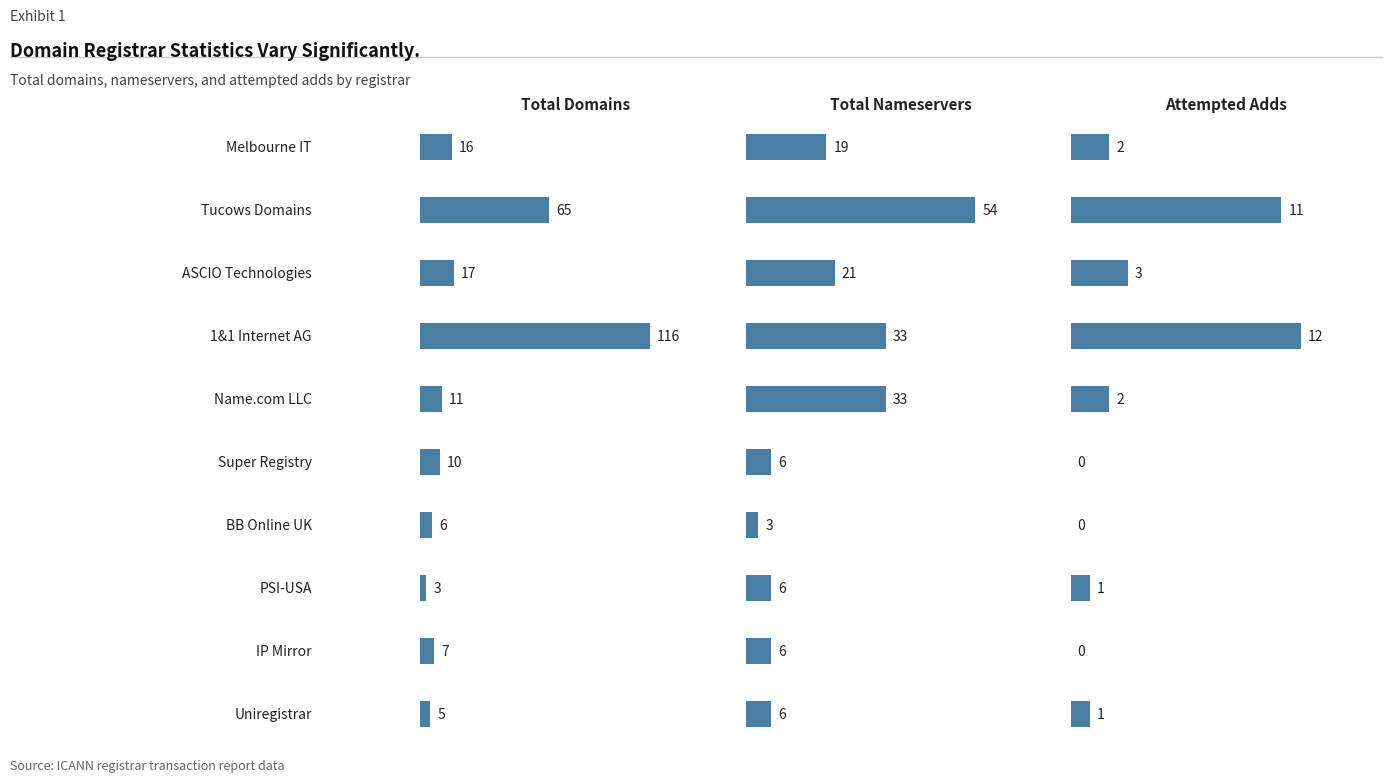

Reading left to right, list all the values displayed in this chart.

total-domains: Melbourne IT=16	Tucows Domains=65	ASCIO Technologies=17	1&1 Internet AG=116	Name.com LLC=11	Super Registry=10	BB Online UK=6	PSI-USA=3	IP Mirror=7	Uniregistrar=5
total-nameservers: Melbourne IT=19	Tucows Domains=54	ASCIO Technologies=21	1&1 Internet AG=33	Name.com LLC=33	Super Registry=6	BB Online UK=3	PSI-USA=6	IP Mirror=6	Uniregistrar=6
attempted-adds: Melbourne IT=2	Tucows Domains=11	ASCIO Technologies=3	1&1 Internet AG=12	Name.com LLC=2	Super Registry=0	BB Online UK=0	PSI-USA=1	IP Mirror=0	Uniregistrar=1